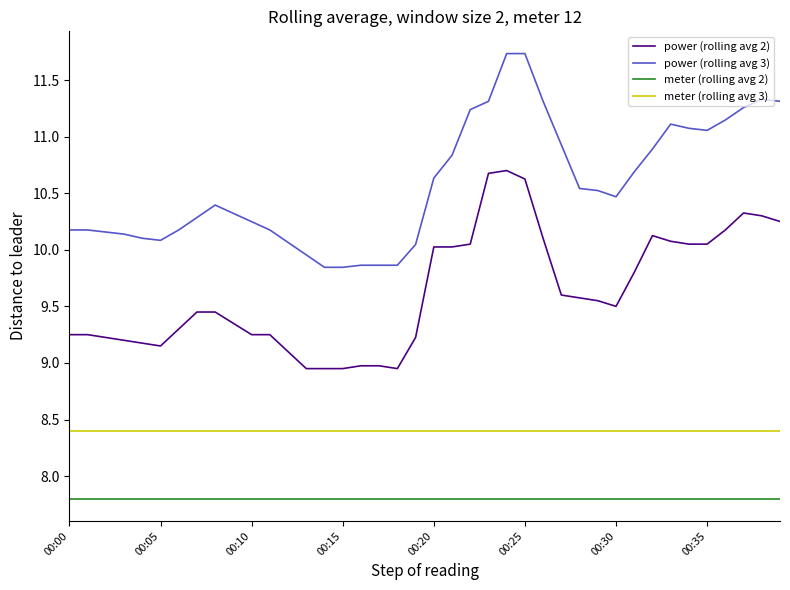

What is the minimum value shown in the chart?

7.8